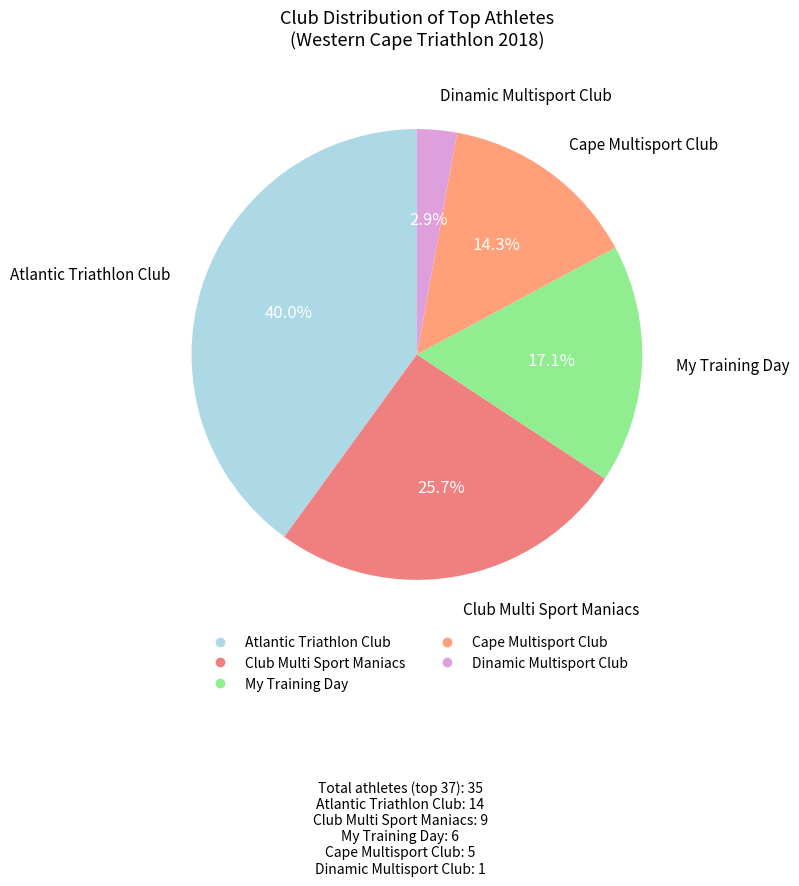

To the nearest percent, what is the combined percentage of Cape Multisport Club and Club Multi Sport Maniacs?

40%